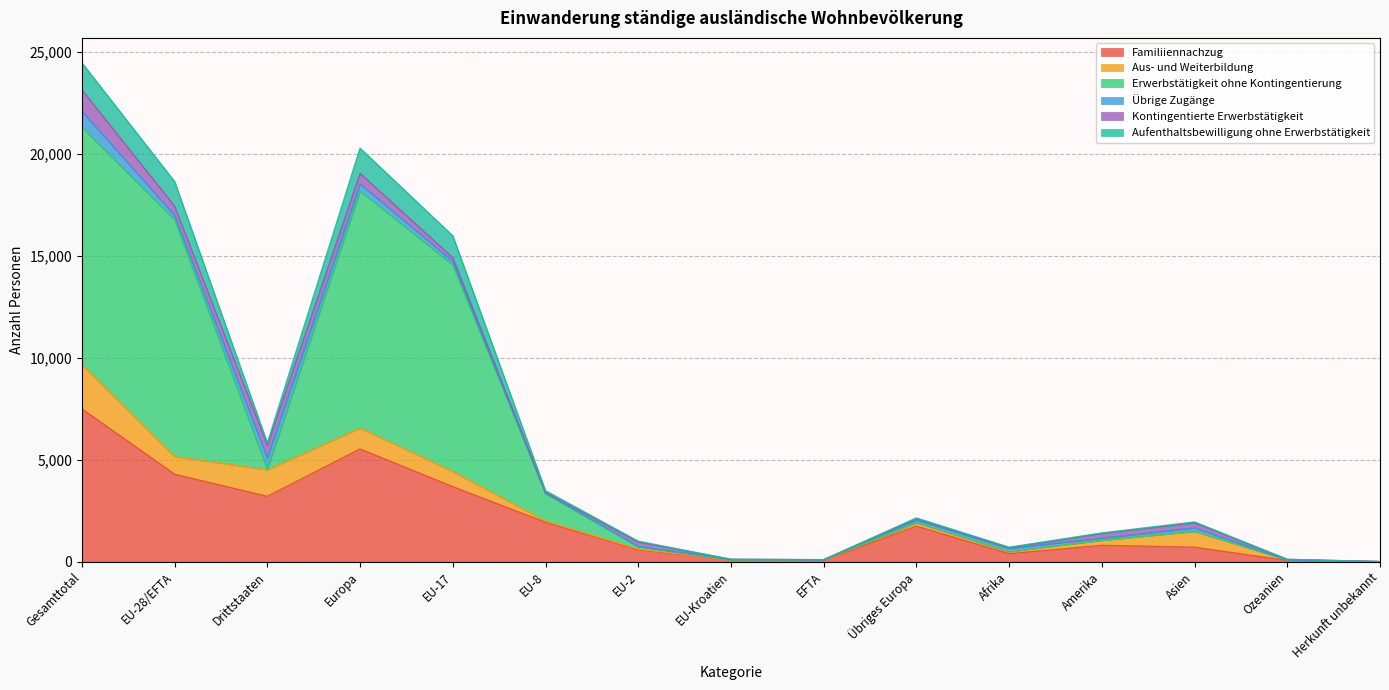

In Familiiennachzug, how many points are higher than both neighbors (excluding endpoints)?

3